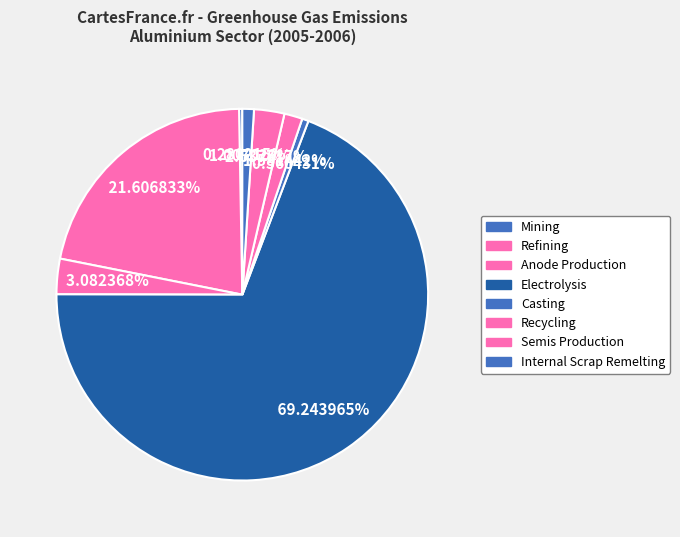

To the nearest percent, what is the difference between the Refining and Internal Scrap Remelting slice percentages?

21%